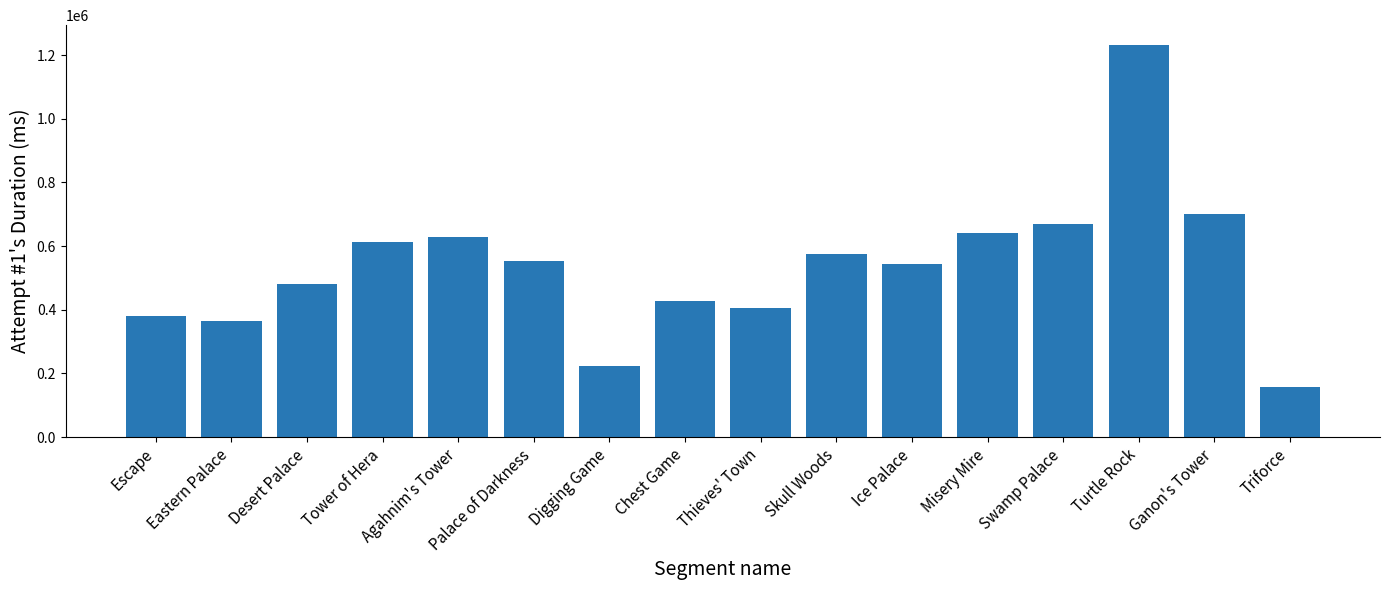

What is the difference between the maximum and minimum values?

1074923